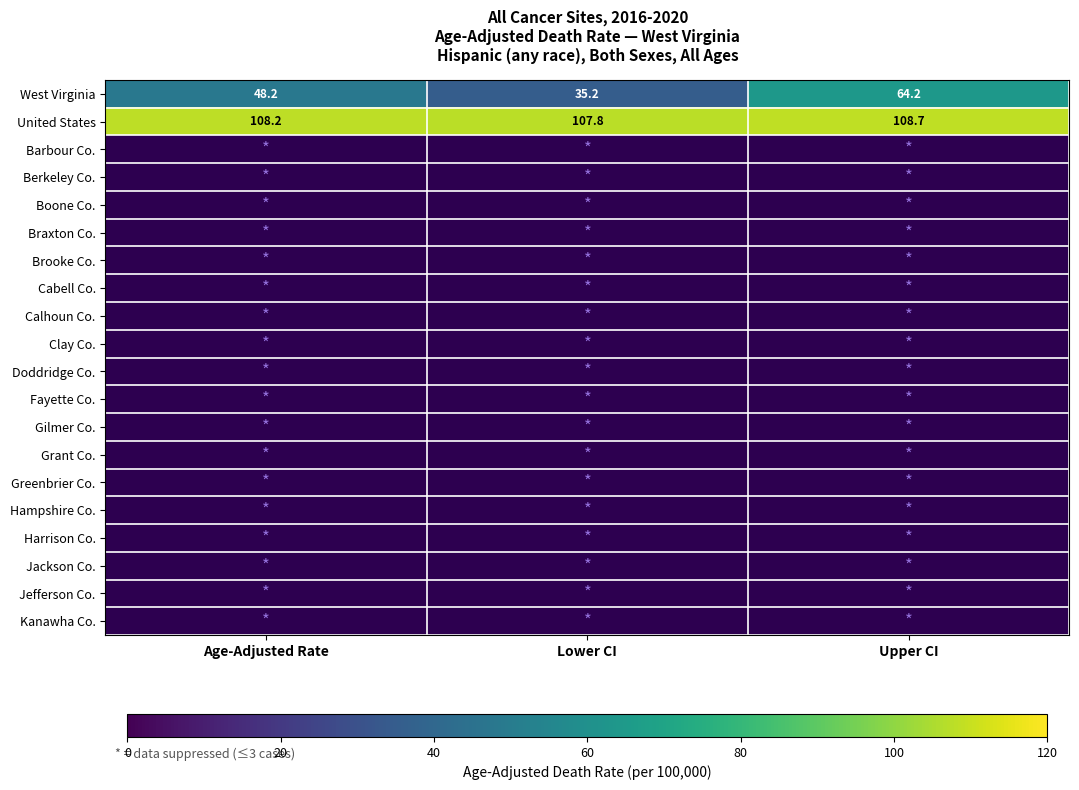

What is the difference between the second highest and minimum values in the United States series?

0.4